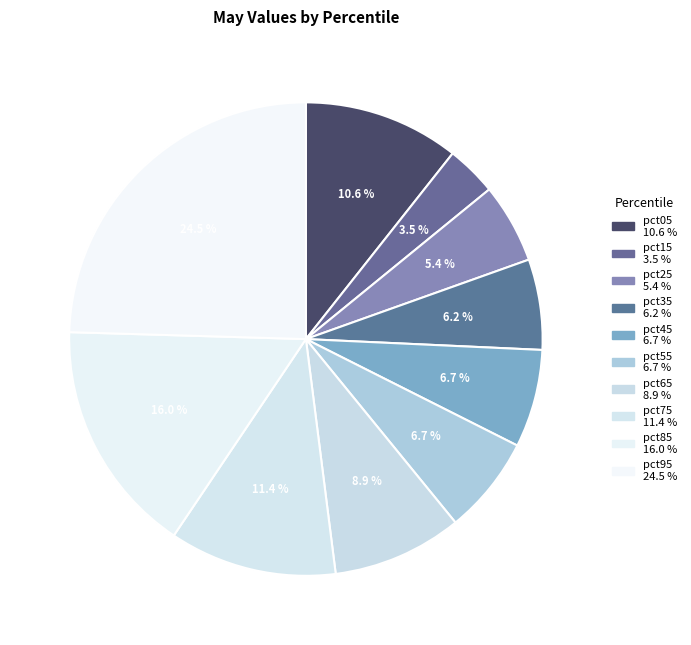

What percentage do pct75 and pct15 together represent?

14.9%